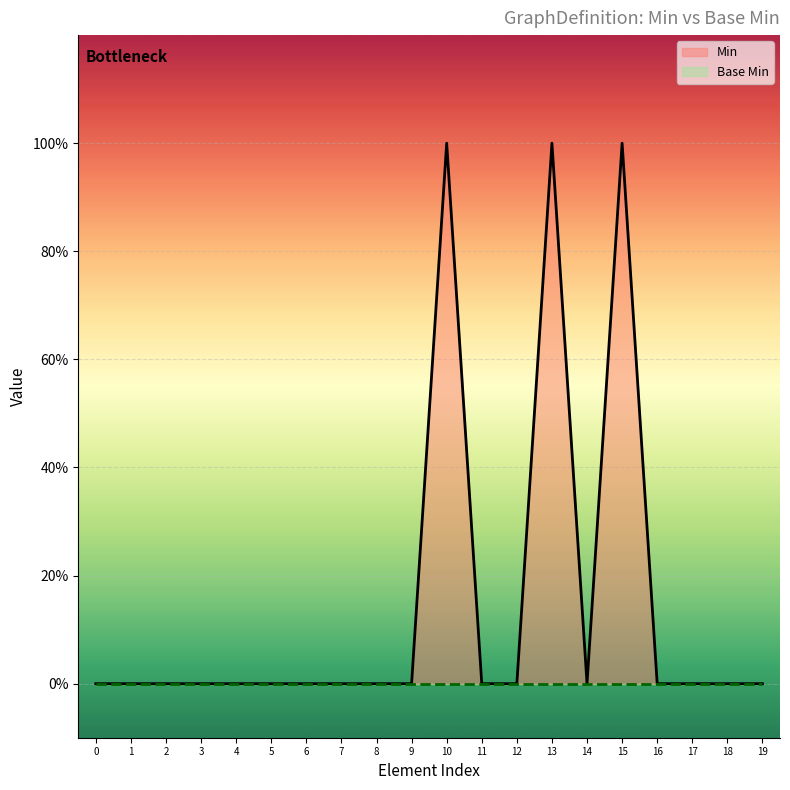

Count the number of categories in the chart.

20